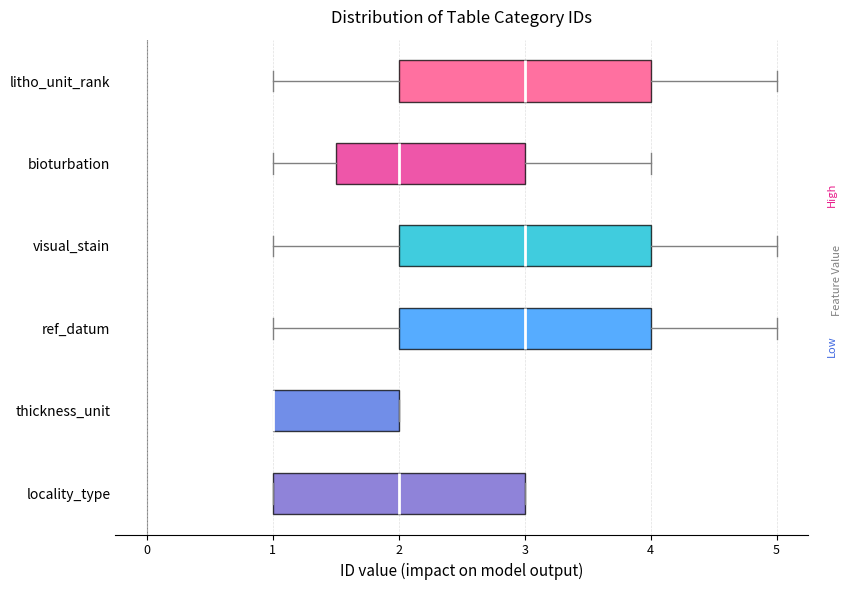

Reading bottom to top, read every box against the x-axis: the position of its median line, the range the box covers, and the ends of its whiskers. The values are not printed on the chart, so give them approximately, as read against the axis.

locality_type: median 2.0, box 1.0 to 3.0, whiskers 1.0 to 3.0
thickness_unit: median 1.0 (drawn on the box's left edge), box 1.0 to 2.0, whiskers 1.0 to 2.0
ref_datum: median 3.0, box 2.0 to 4.0, whiskers 1.0 to 5.0
visual_stain: median 3.0, box 2.0 to 4.0, whiskers 1.0 to 5.0
bioturbation: median 2.0, box 1.5 to 3.0, whiskers 1.0 to 4.0
litho_unit_rank: median 3.0, box 2.0 to 4.0, whiskers 1.0 to 5.0